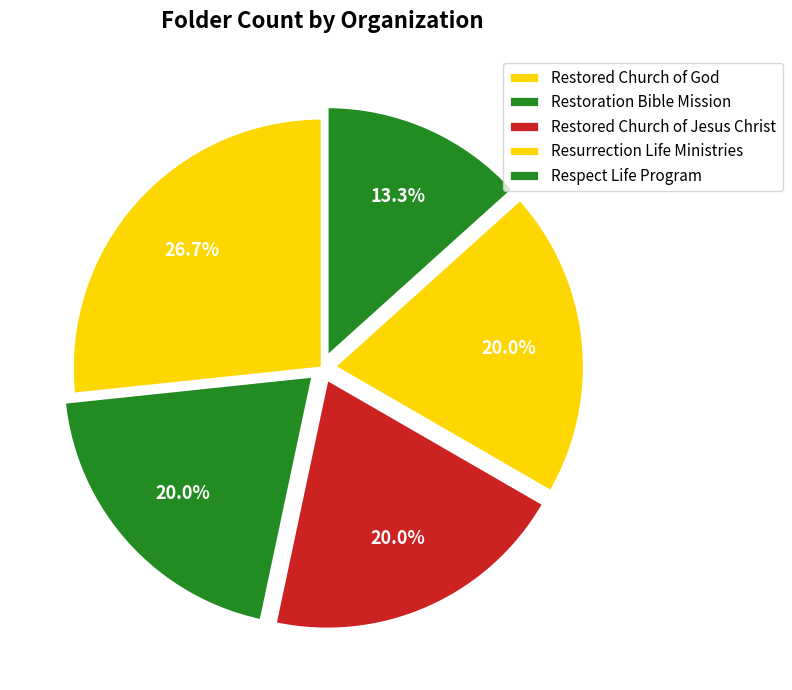

To the nearest percent, what is the average slice percentage?

20%